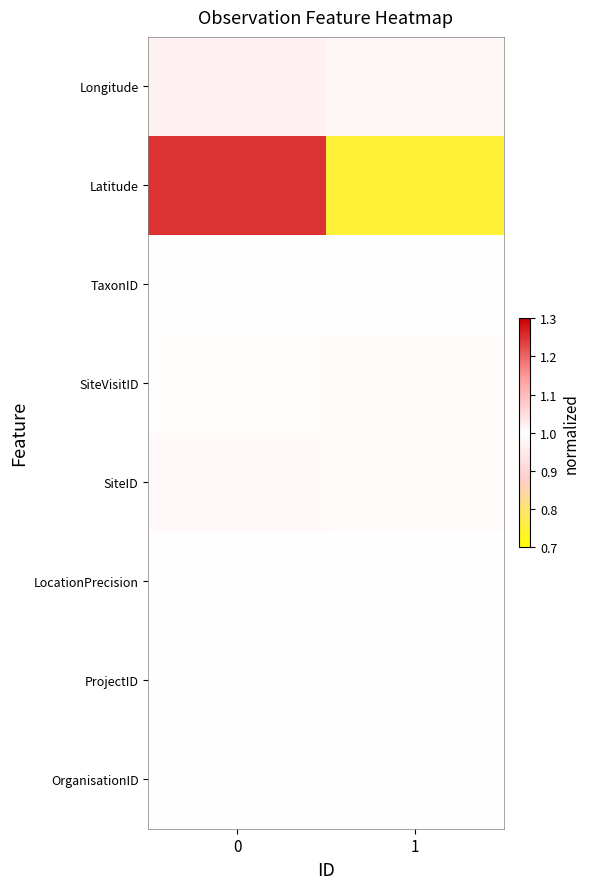

What is the spread (max minus min) of values at 1?

0.3